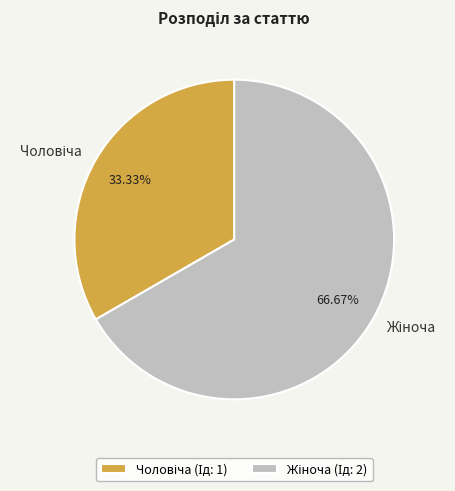

Is there a majority slice in this chart?

Yes